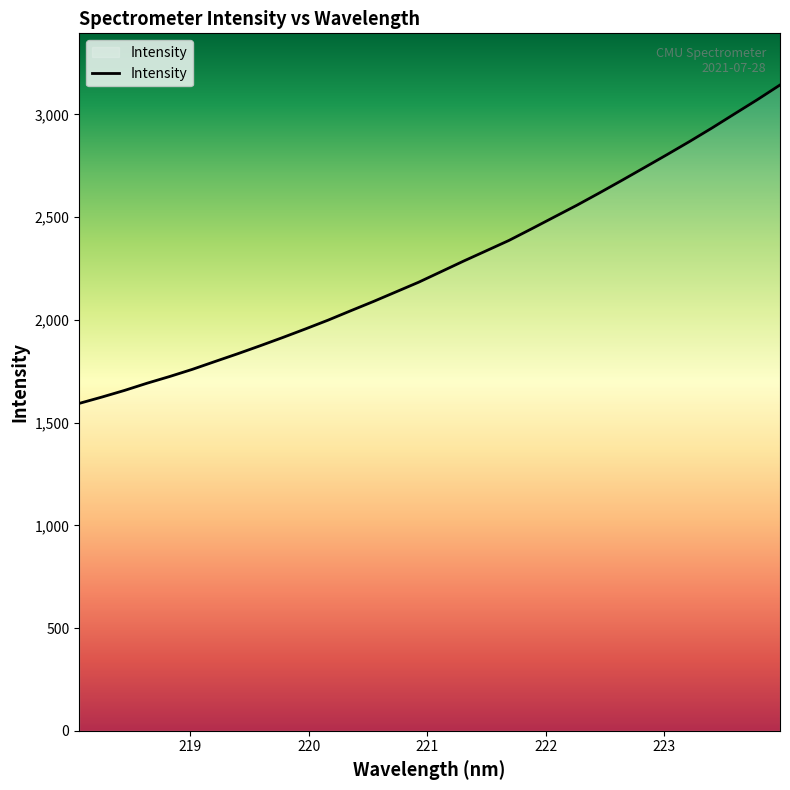

What is the smallest value displayed?

1593.2